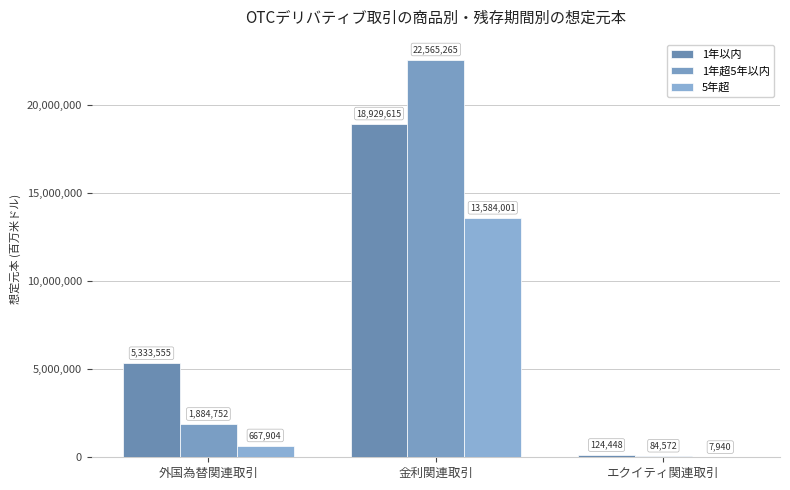

Is the value of 5年超 at エクイティ関連取引 greater than the value of 1年超5年以内 at 外国為替関連取引?

No